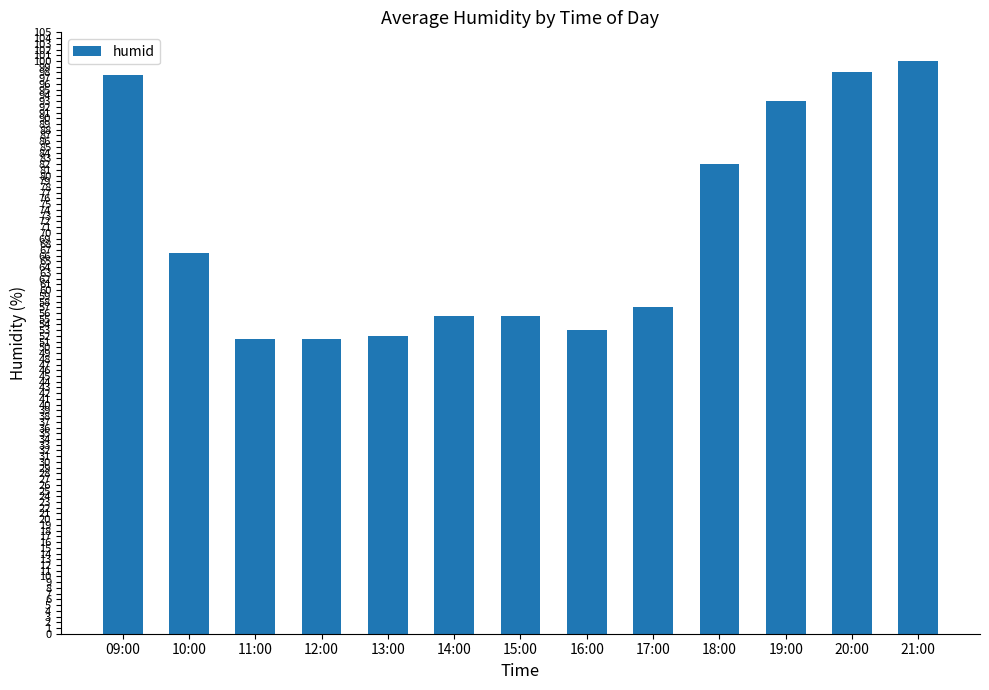

Reading left to right, transcribe all the data shown in this chart.

97.5	66.5	51.5	51.5	52.0	55.5	55.5	53.0	57.0	82.0	93.0	98.0	100.0